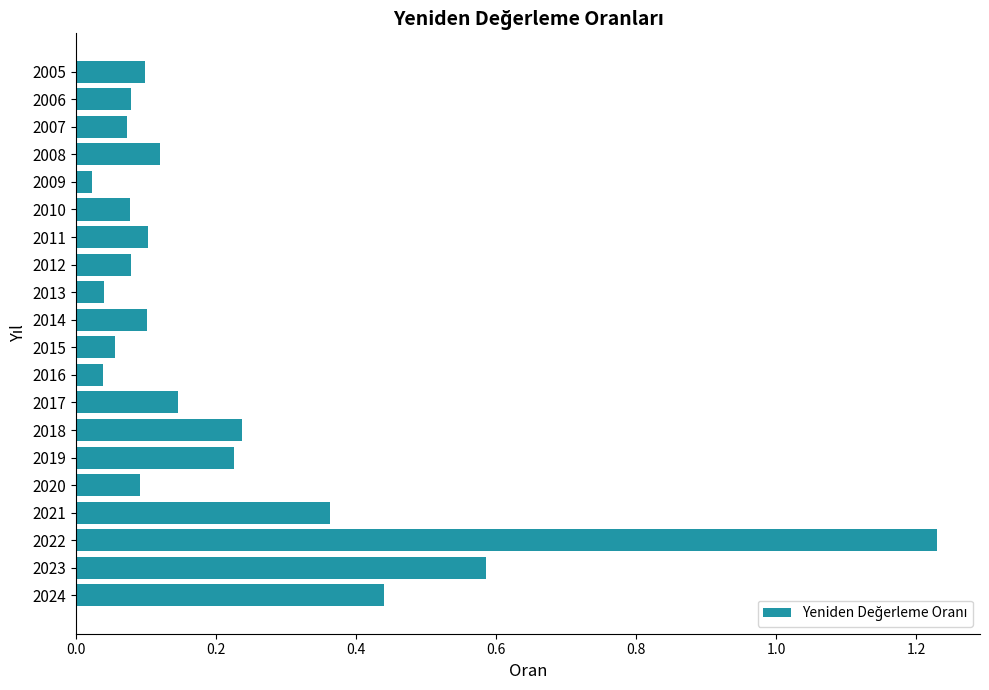

Which category has the highest value across all series?

2022